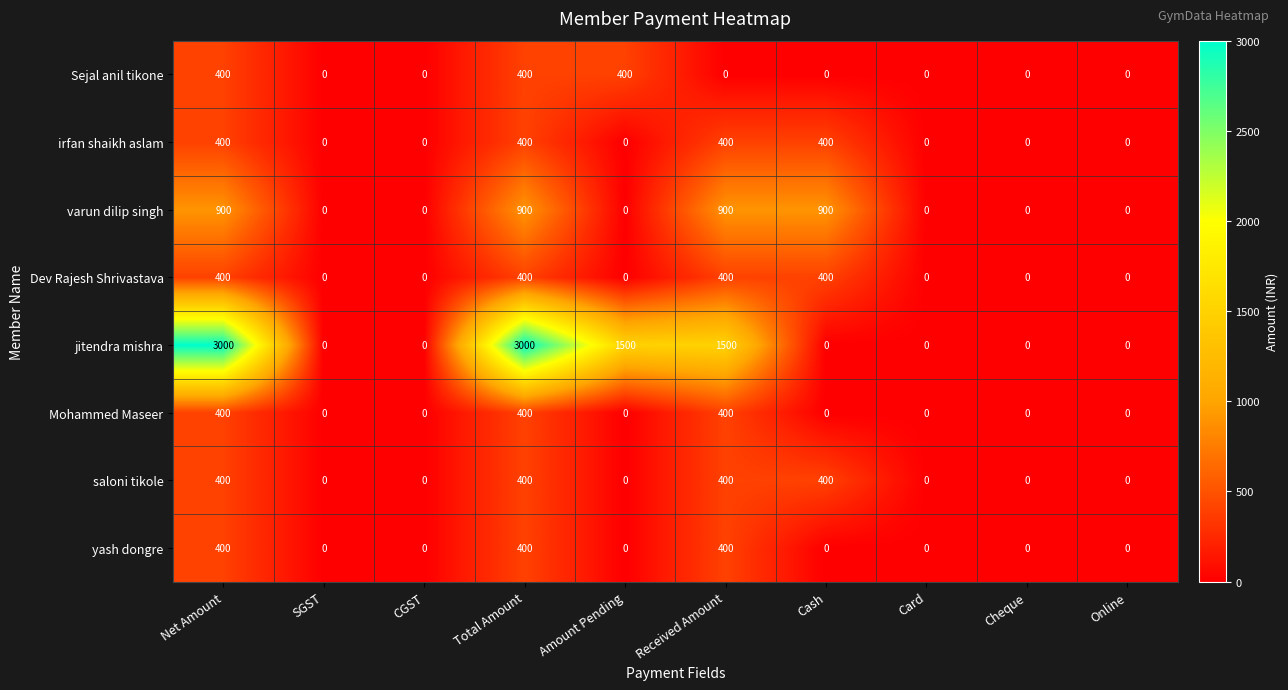

What is the difference between the varun dilip singh values at Received Amount and Online?

900